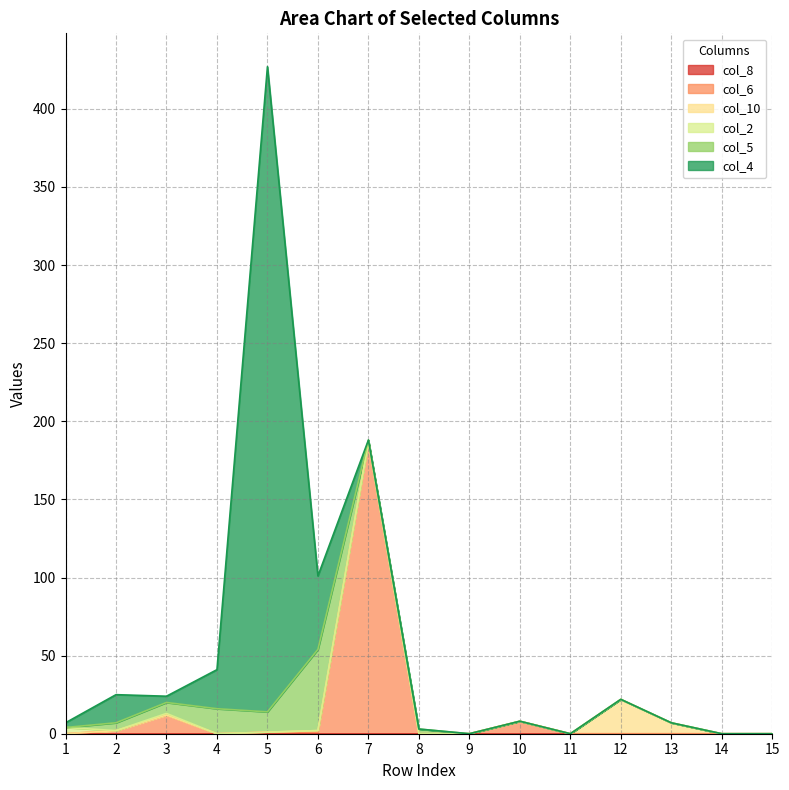

What is the total value across all series at 12?

22